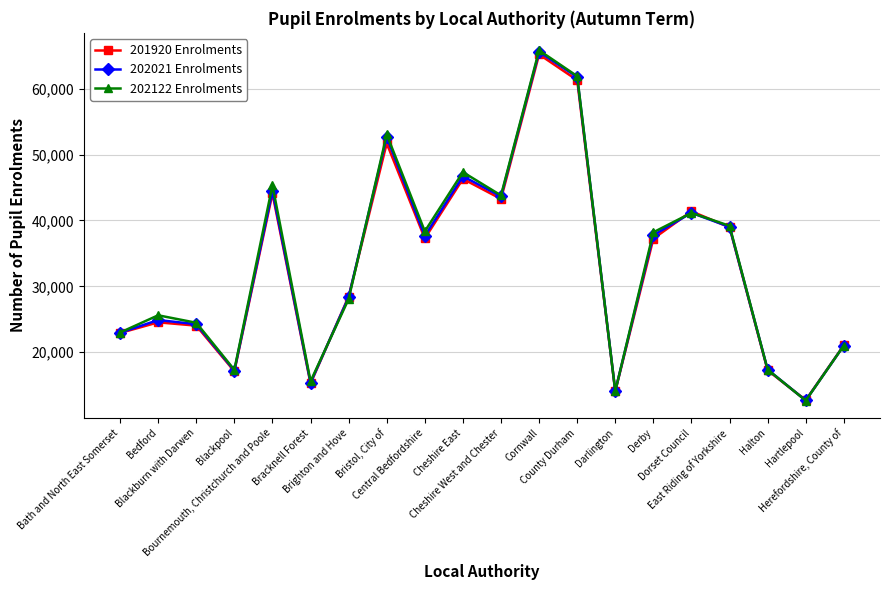

What is the label of the 3rd point from the left?

Blackburn with Darwen